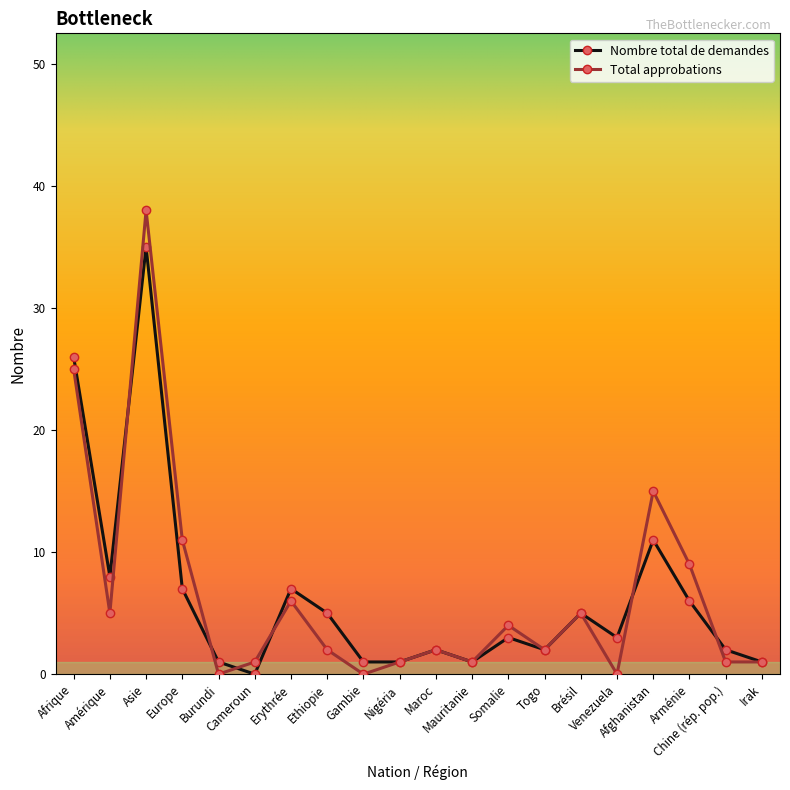

Rank the series by their maximum value, from lowest to highest.

Nombre total de demandes, Total approbations